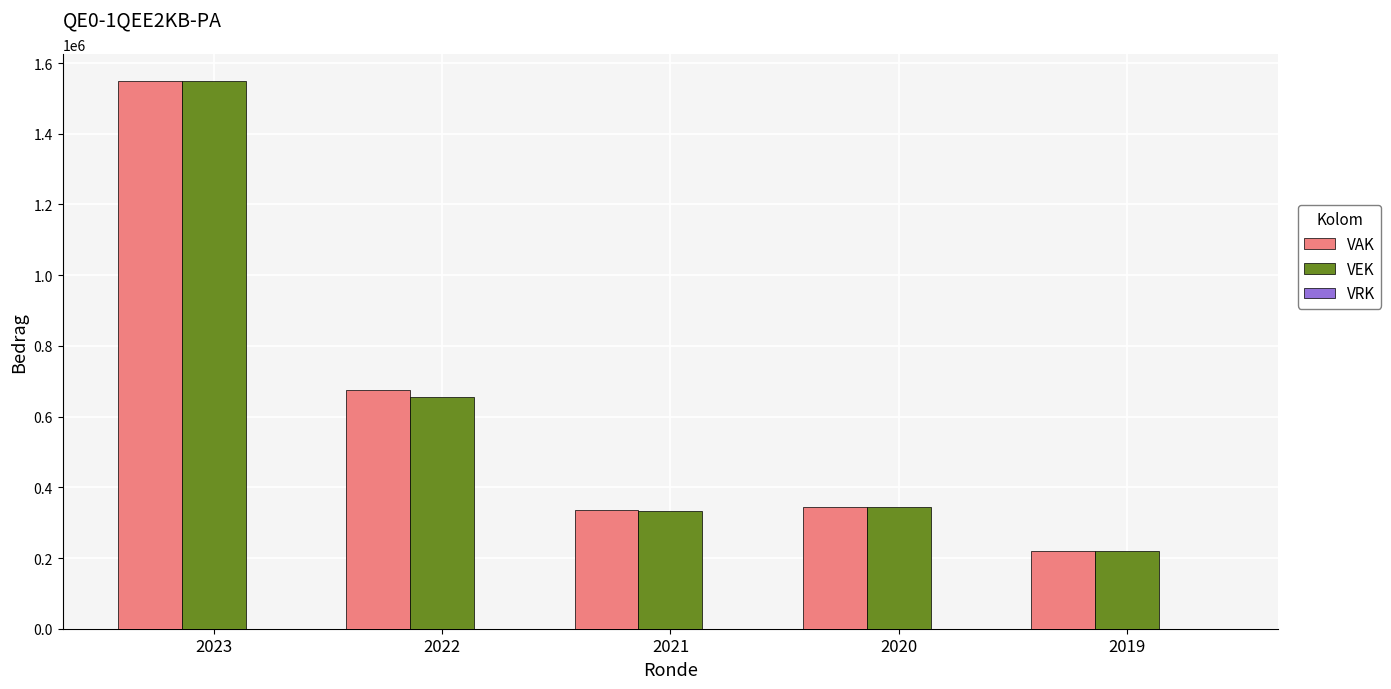

What is the total value across all series at 2019?

440000